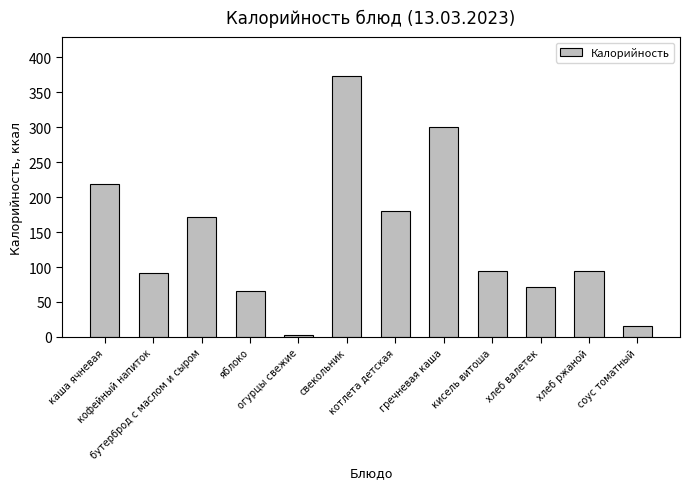

What is the label of the 12th bar from the left?

соус томатный